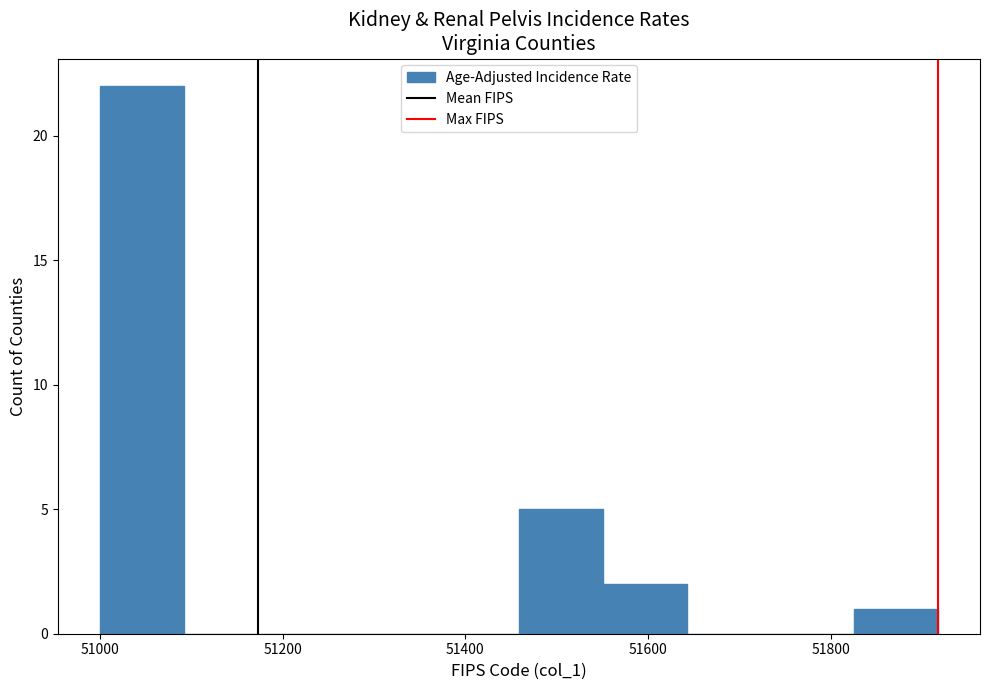

What is the height of the bar covering 51560 to 51640 on the x-axis? Neither the bar edges nor the heights are printed on the chart, so give them approximately, as read against the axes.

2